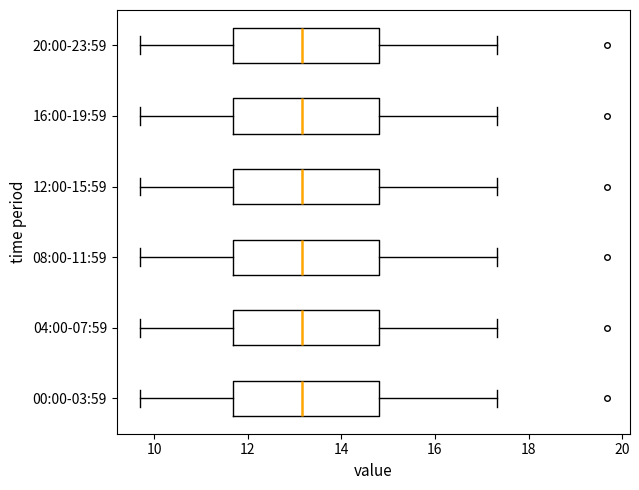

Reading bottom to top, read every box against the x-axis: the position of its median line, the range the box covers, and the ends of its whiskers. The values are not printed on the chart, so give them approximately, as read against the axis.

00:00-03:59: median 13.2, box 11.6 to 14.8, whiskers 9.8 to 17.4
04:00-07:59: median 13.2, box 11.6 to 14.8, whiskers 9.8 to 17.4
08:00-11:59: median 13.2, box 11.6 to 14.8, whiskers 9.8 to 17.4
12:00-15:59: median 13.2, box 11.6 to 14.8, whiskers 9.8 to 17.4
16:00-19:59: median 13.2, box 11.6 to 14.8, whiskers 9.8 to 17.4
20:00-23:59: median 13.2, box 11.6 to 14.8, whiskers 9.8 to 17.4